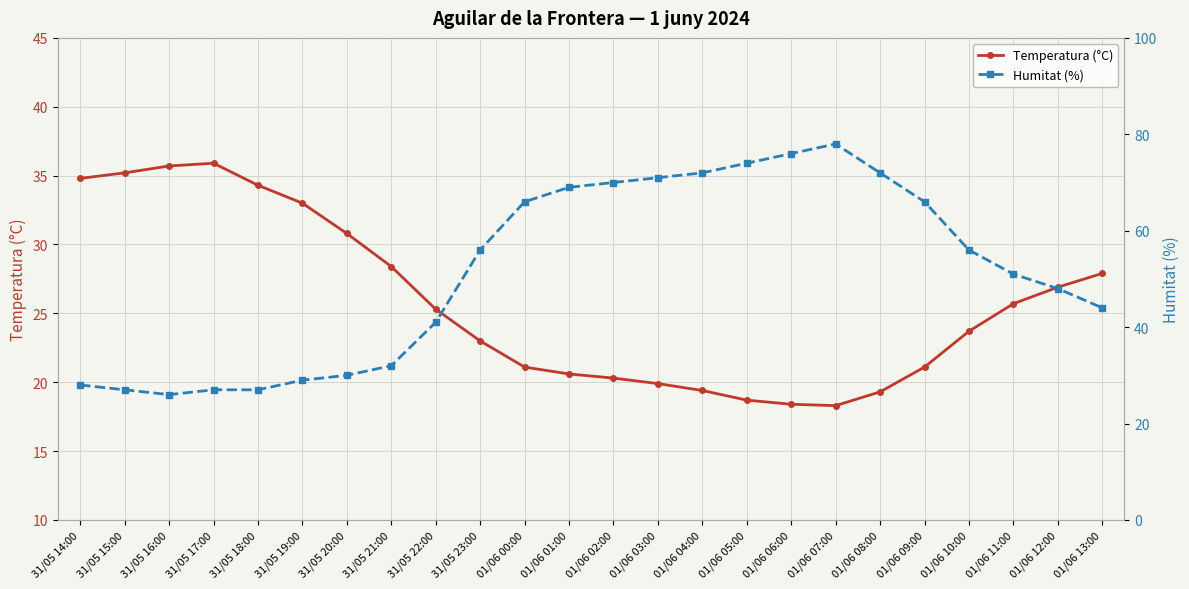

True or false: Humitat (%) has more than 2 interior local peaks.

False